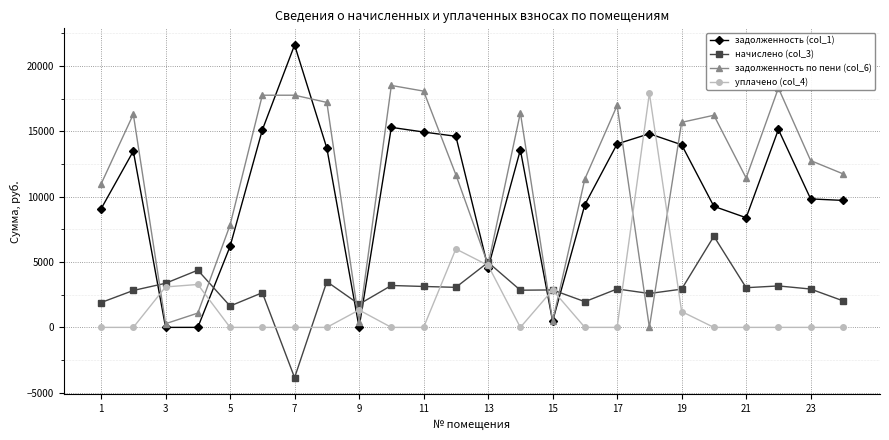

What is the value of the начислено (col_3) point at the 3rd from the left?

3374.8